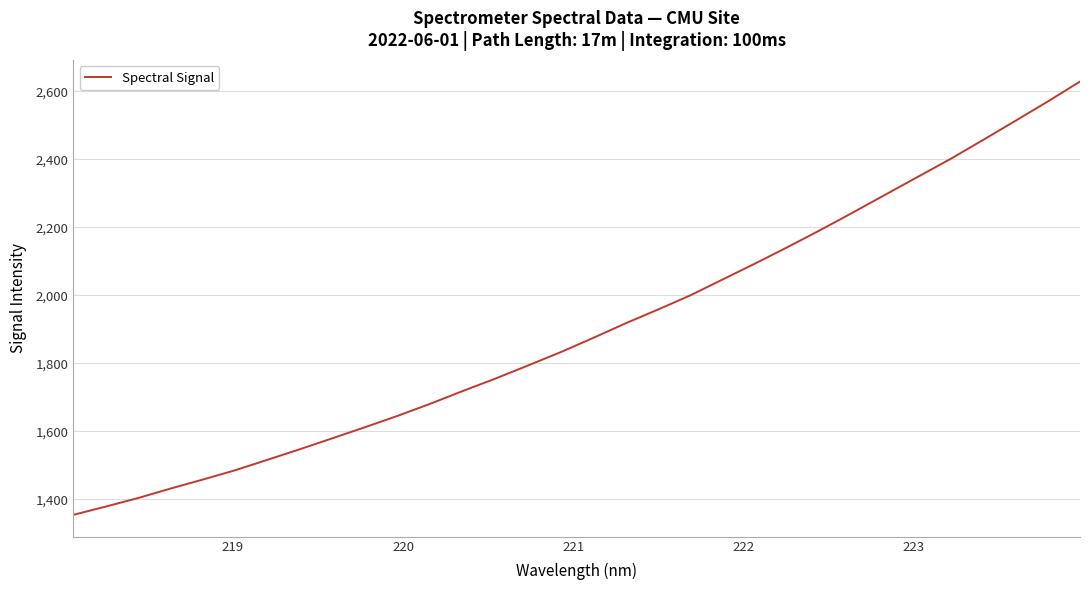

What is the greatest value displayed?

2628.3